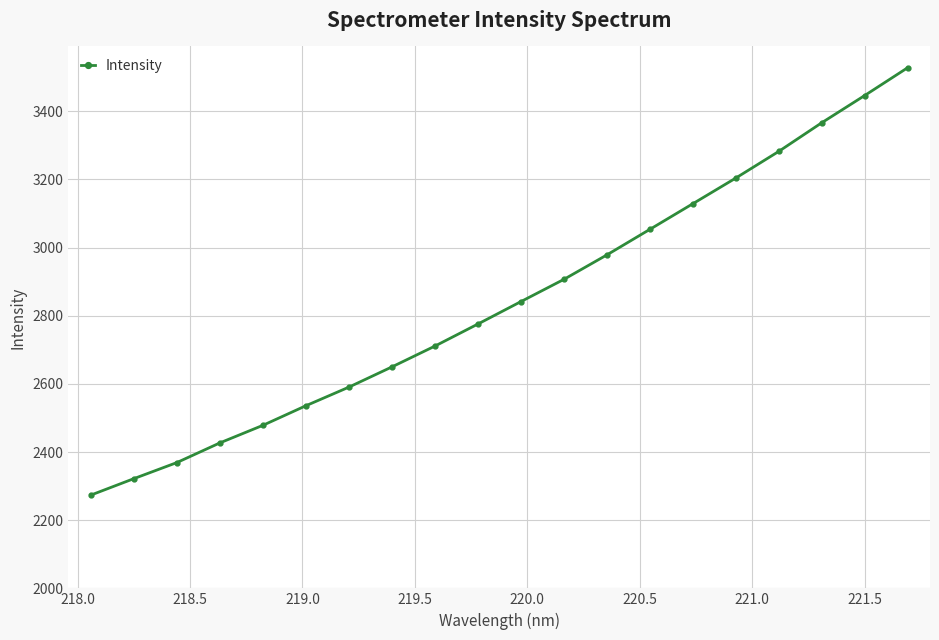

True or false: the data has more than 0 interior local peaks.

False